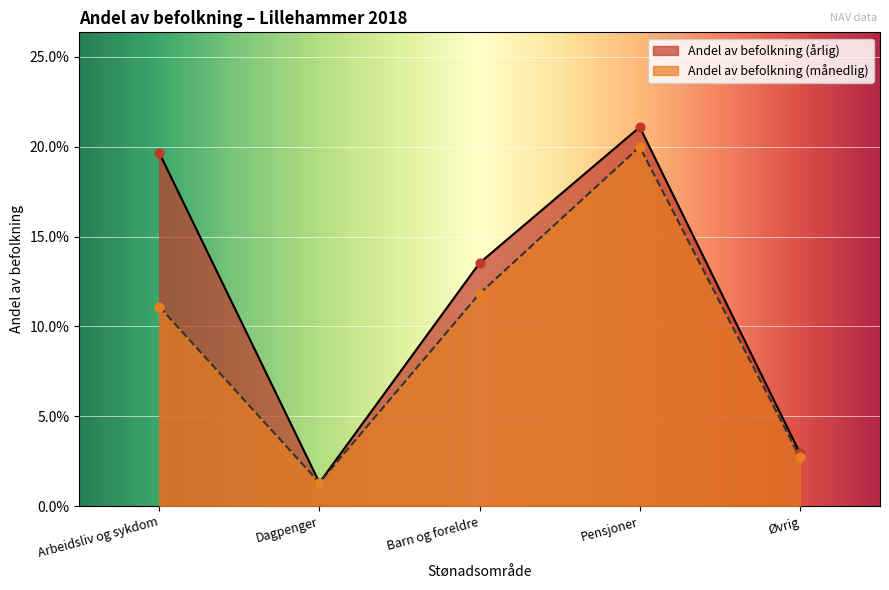

At how many categories does at least one series exceed 0?

5